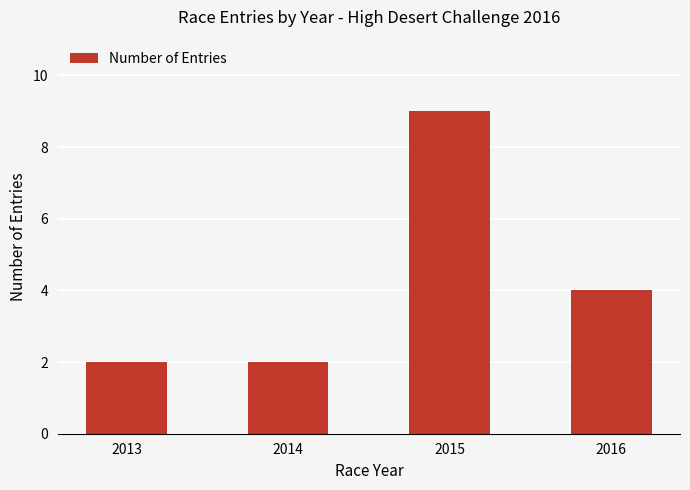

How many bars are there in total?

4